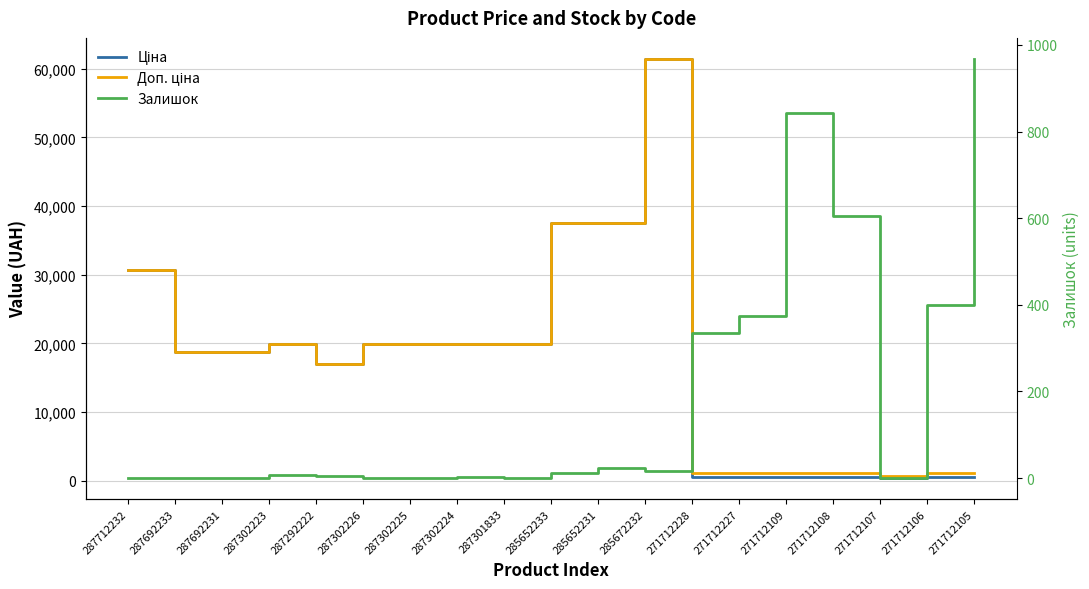

The value of Доп. ціна at 271712106 is 1081.7. True or false?

True